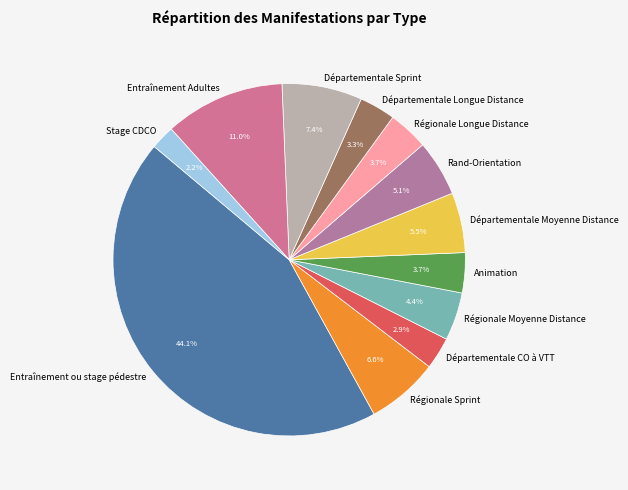

To the nearest percent, what is the difference between the Régionale Sprint and Régionale Moyenne Distance slice percentages?

2%